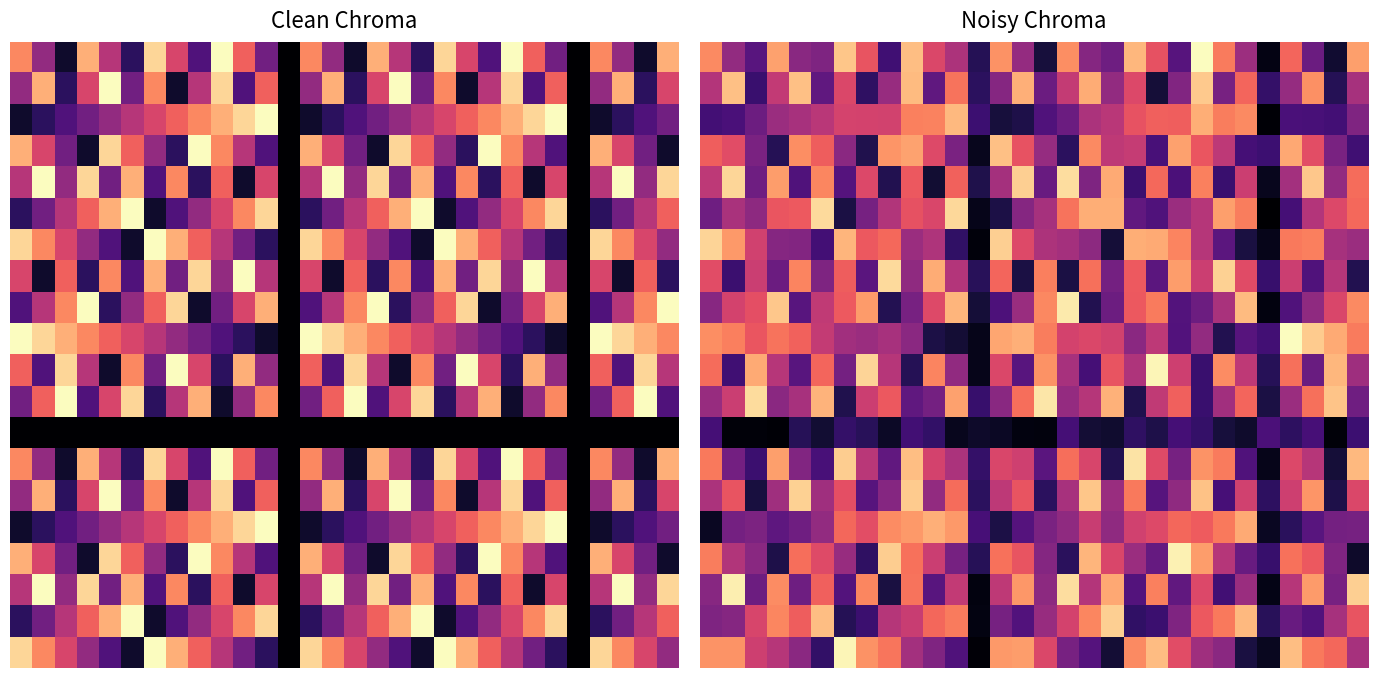

What is the greatest value displayed?

1.0